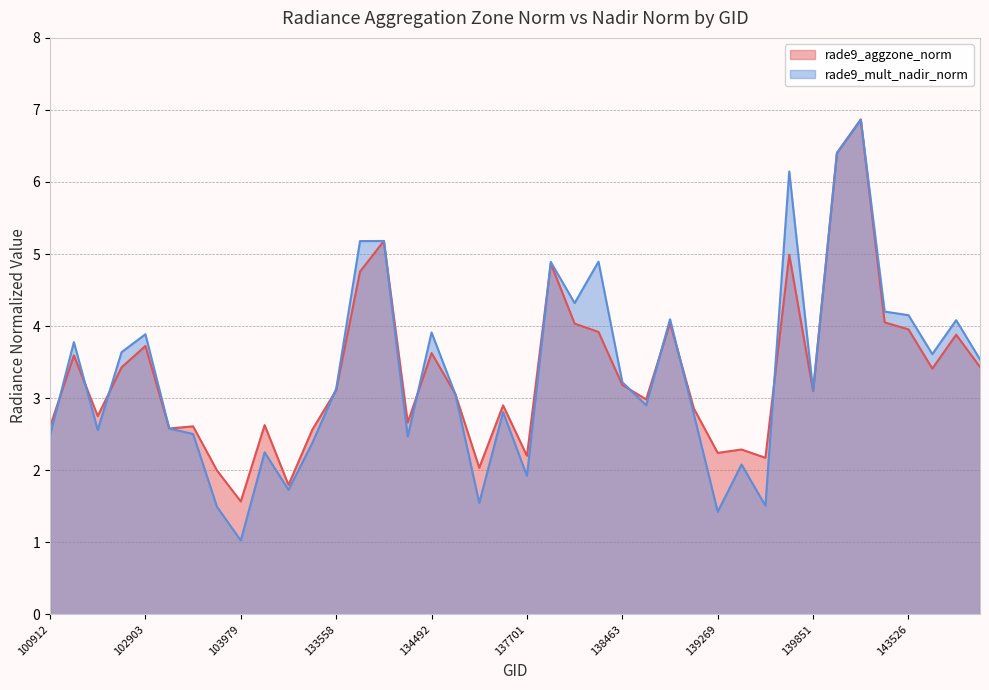

At how many categories does at least one series exceed 4?

12